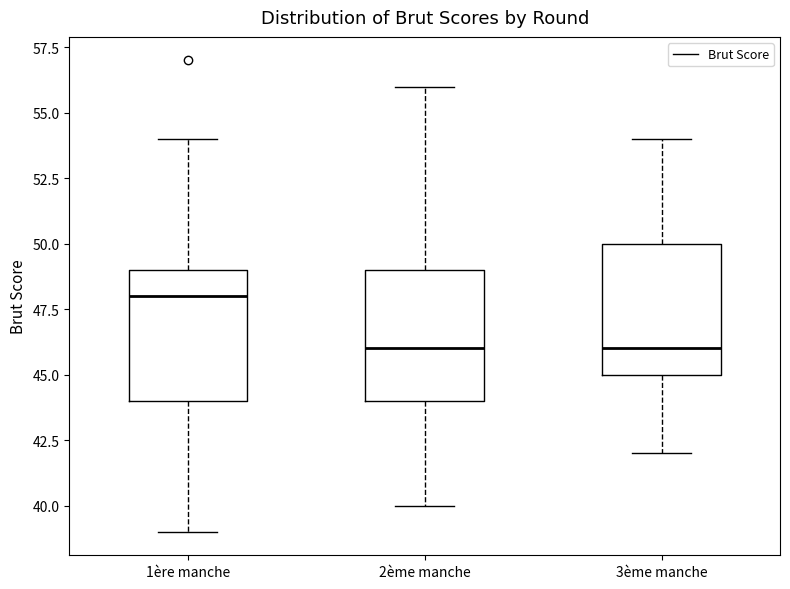

Reading left to right, transcribe this box plot: for each box, give where its median line is, the range the box spans, and where its two whiskers end, as read against the y-axis. The values are not printed on the chart, so give them approximately, as read against the axis.

1ère manche: median 48, box 44 to 49, whiskers 39 to 54
2ème manche: median 46, box 44 to 49, whiskers 40 to 56
3ème manche: median 46, box 45 to 50, whiskers 42 to 54